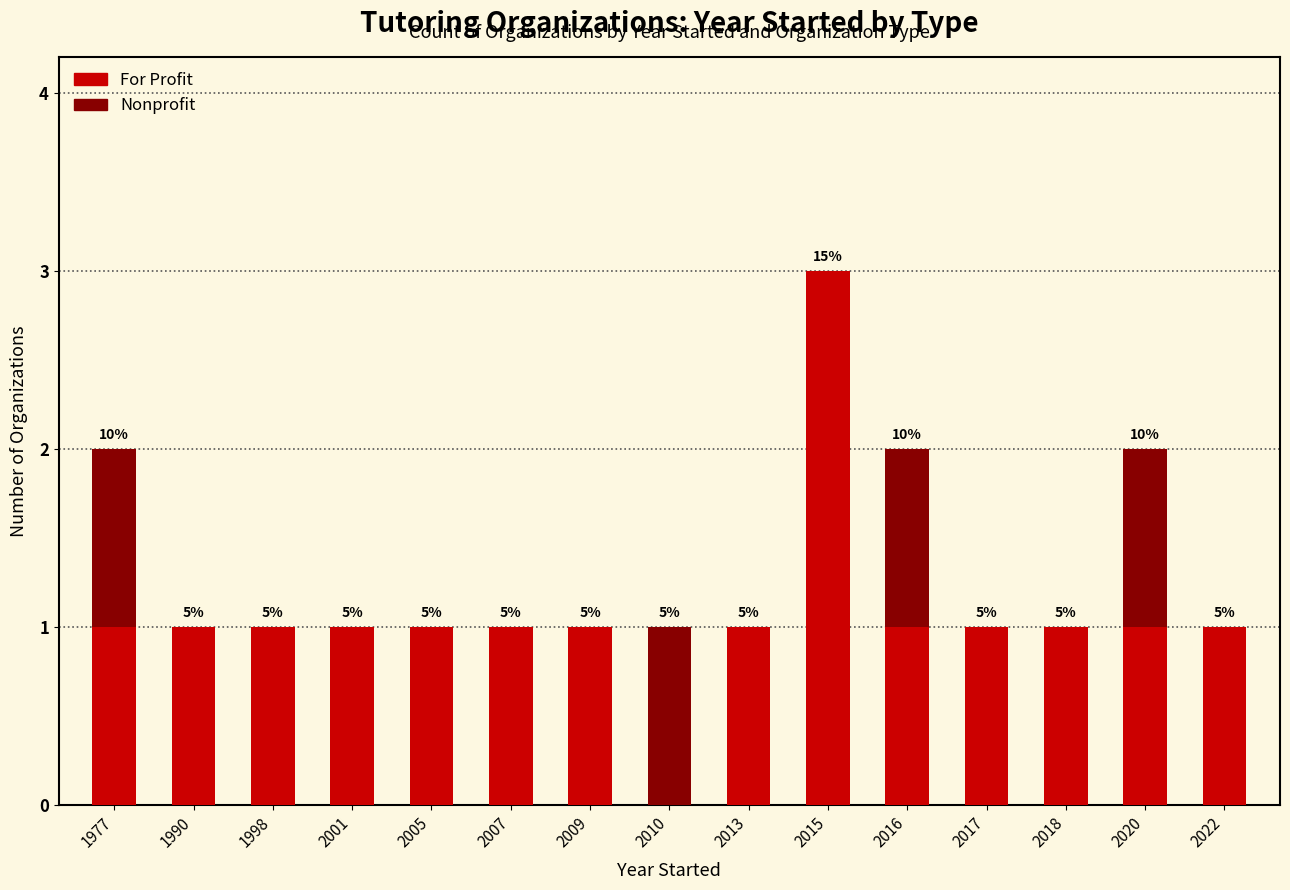

At 2022, list the series in order from largest to smallest.

For Profit, Nonprofit